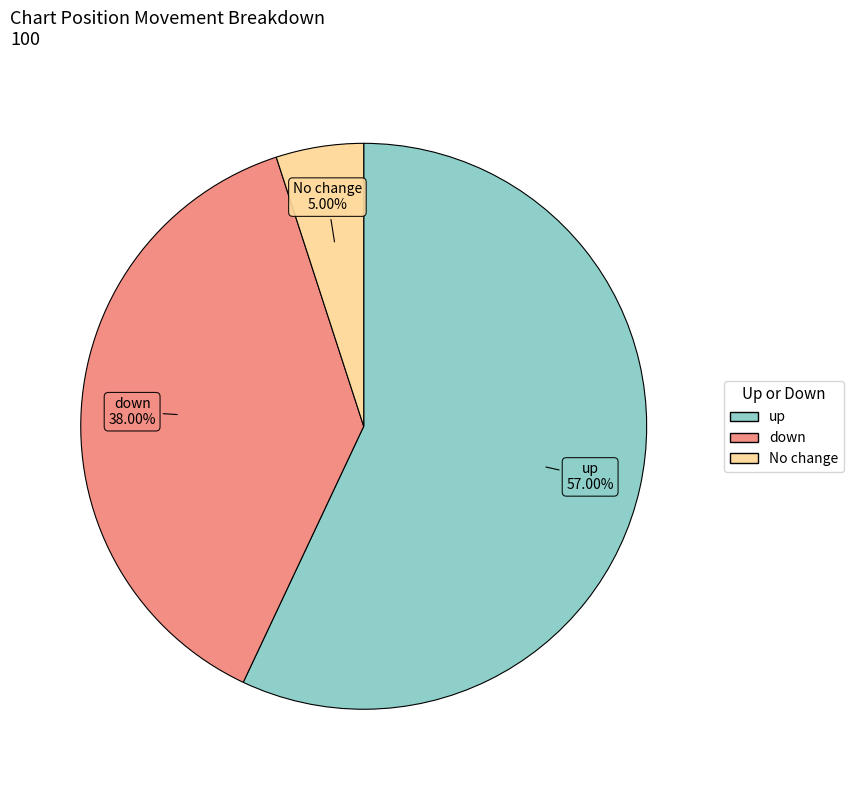

Is there a majority slice in this chart?

Yes